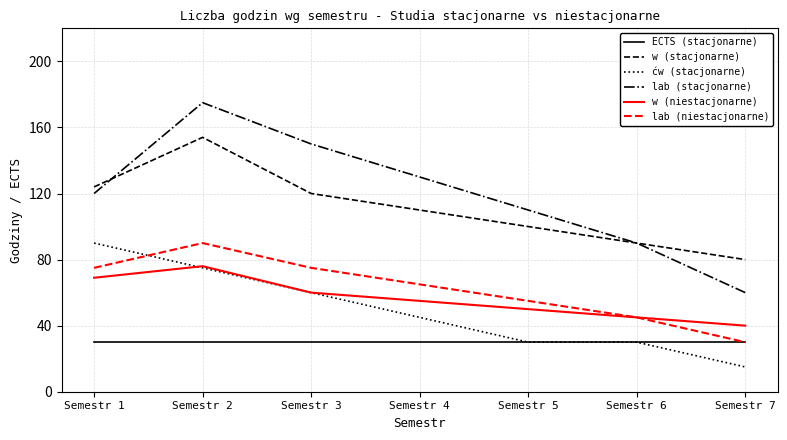

The value of w (niestacjonarne) at Semestr 7 is 71. True or false?

False